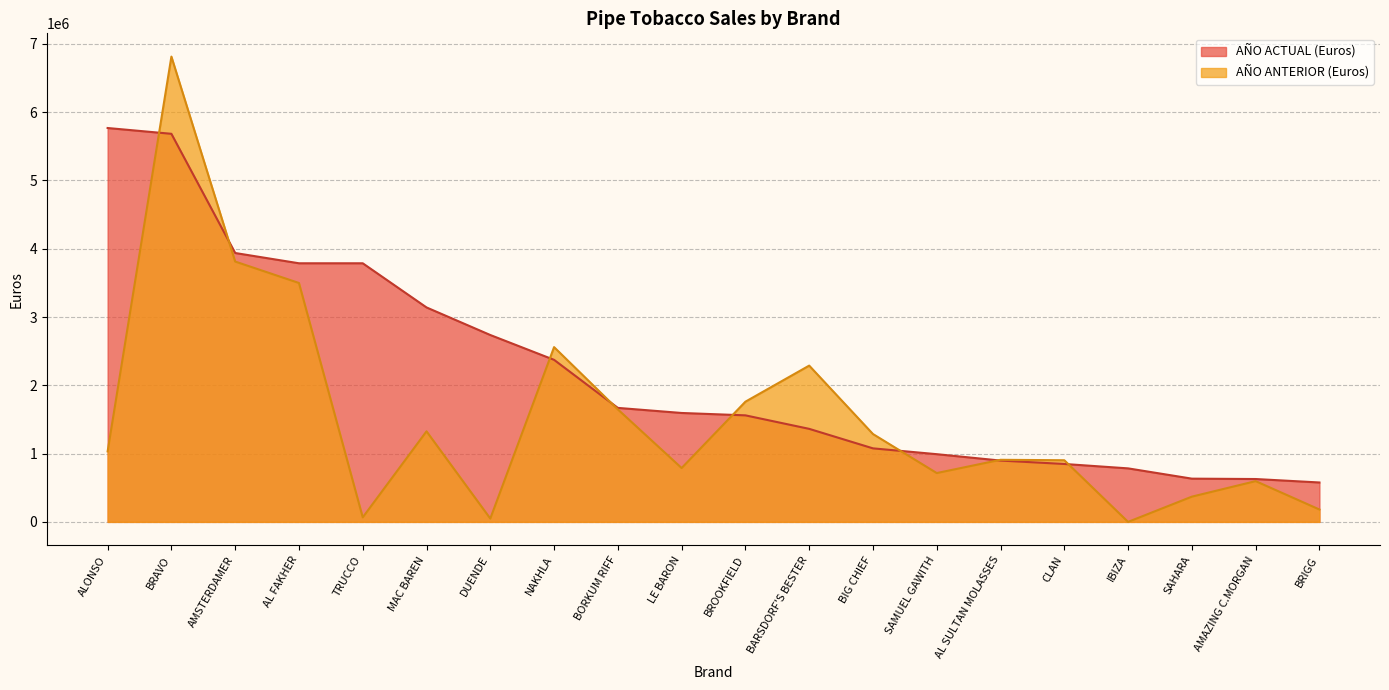

What is the sum of all AÑO ACTUAL (Euros) values?

43831423